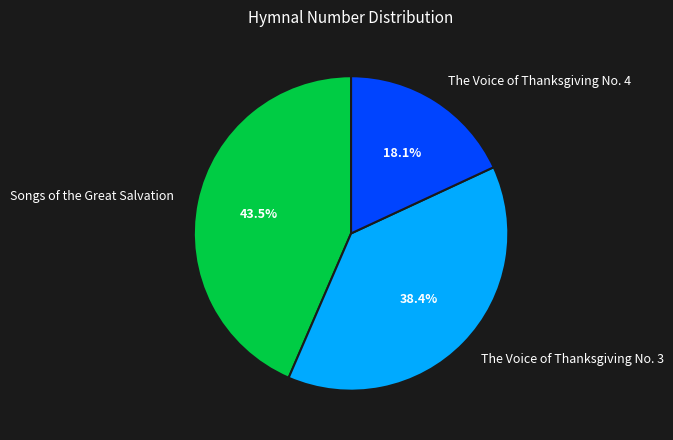

To the nearest percent, what portion does The Voice of Thanksgiving No. 4 represent?

18%